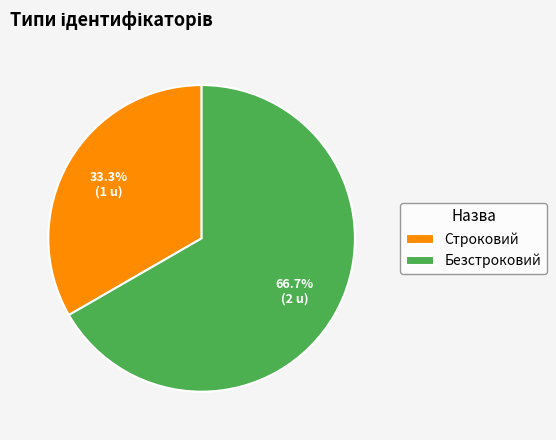

Approximately how many times larger is the value at Строковий compared to Безстроковий?

0.5